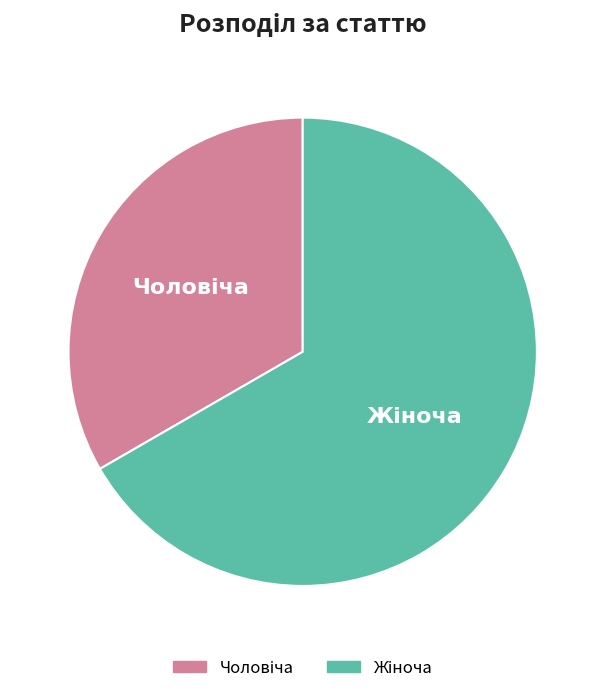

Is there any slice that represents more than half of the pie?

Yes